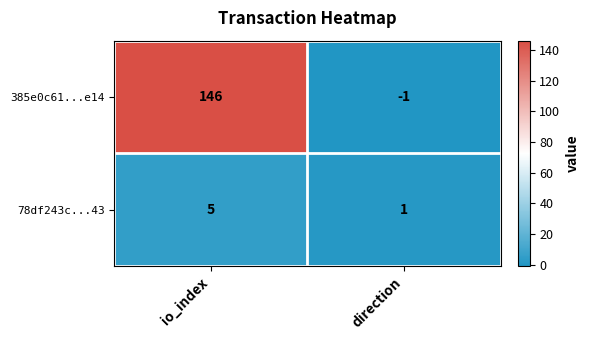

Which label corresponds to the largest value in the chart?

io_index